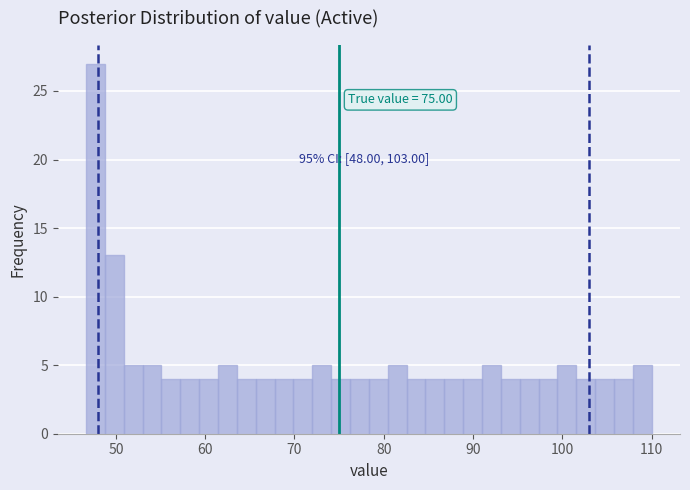

Read against the x-axis, roughly where is the centre of the tallest bar?

48